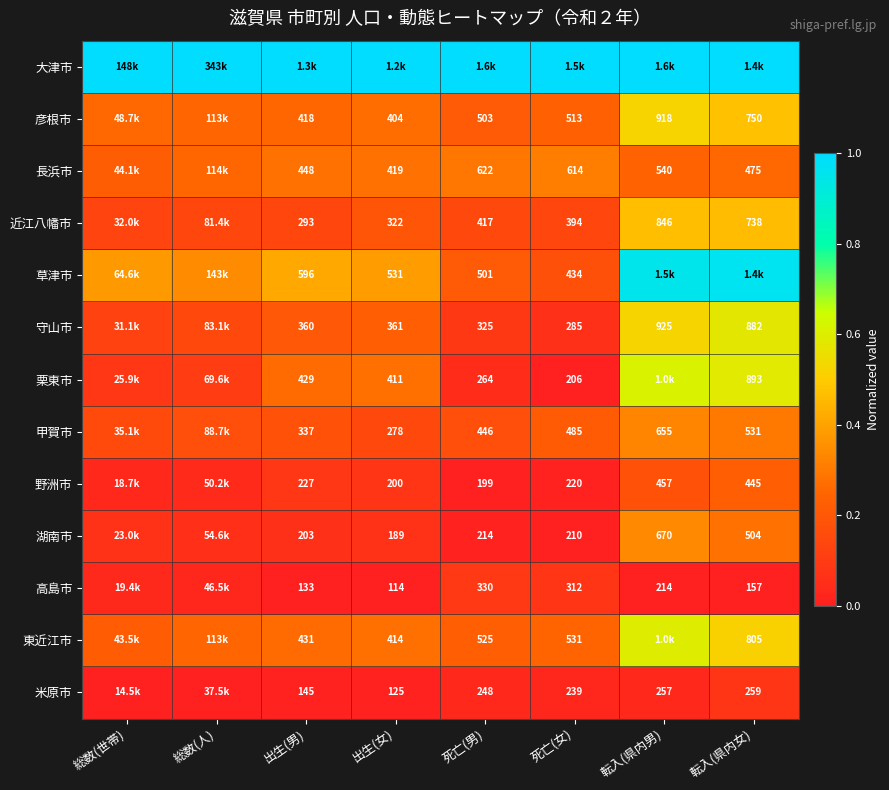

The 彦根市 series shows 0.2 at 死亡(男). True or false?

True